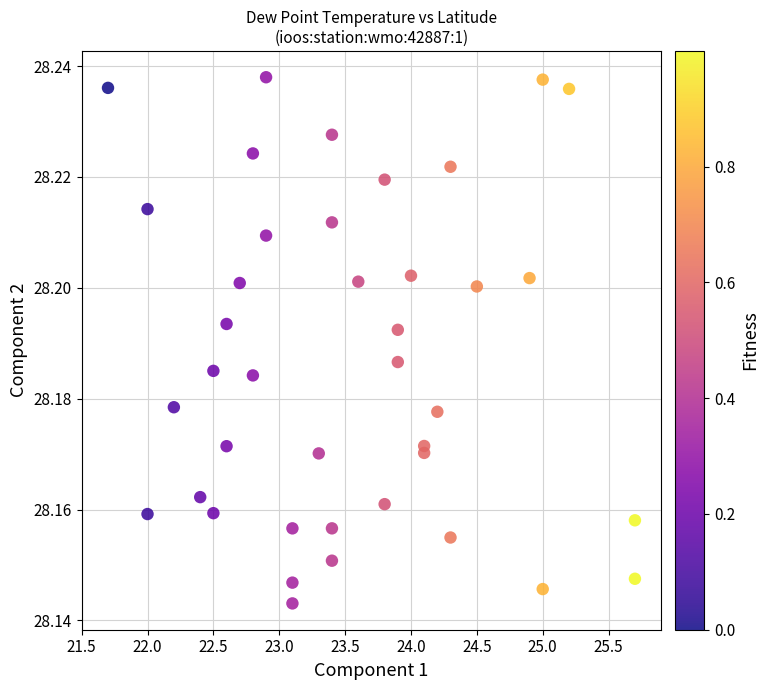

What is the range of X values (max minus min)?

4.0